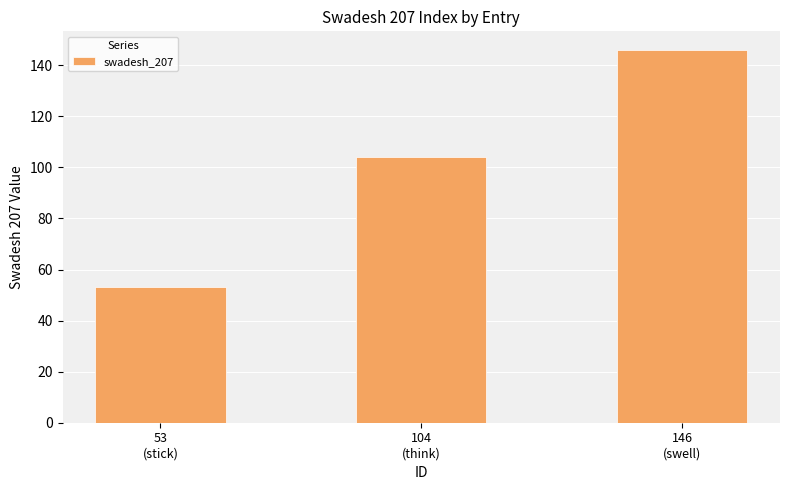

Which label corresponds to the smallest value in the chart?

53
(stick)